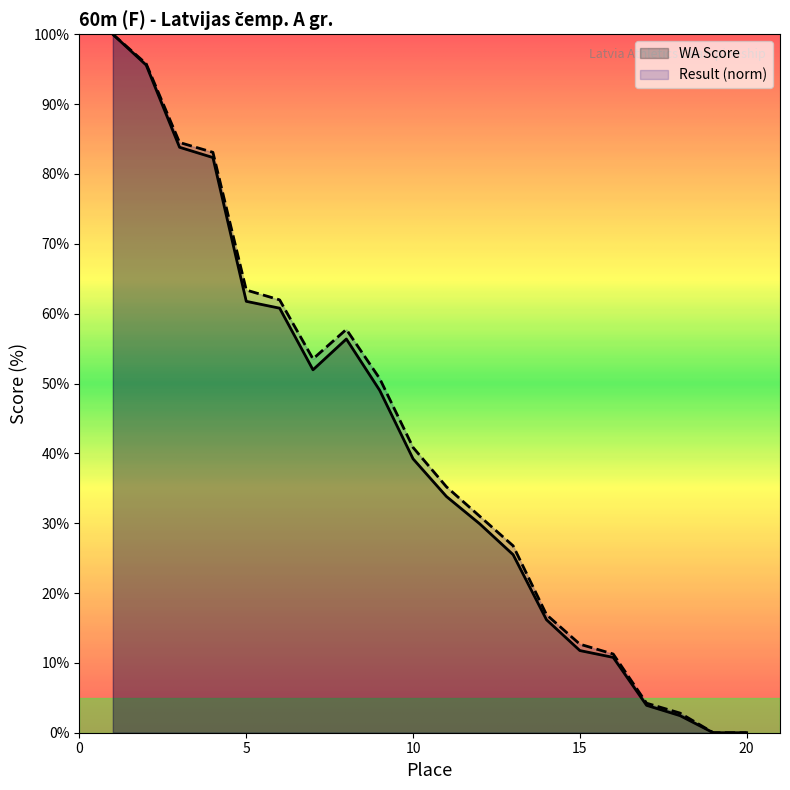

What is the highest value of the WA Score series?

100.0